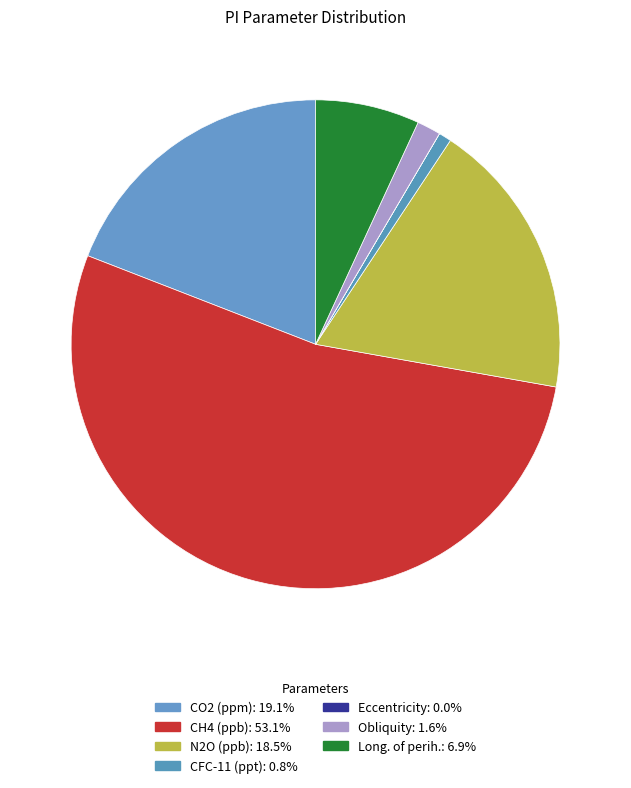

Rank the categories by value from highest to lowest.

CH4 (ppb), CO2 (ppm), N2O (ppb), Long. of perih., Obliquity, CFC-11 (ppt), Eccentricity